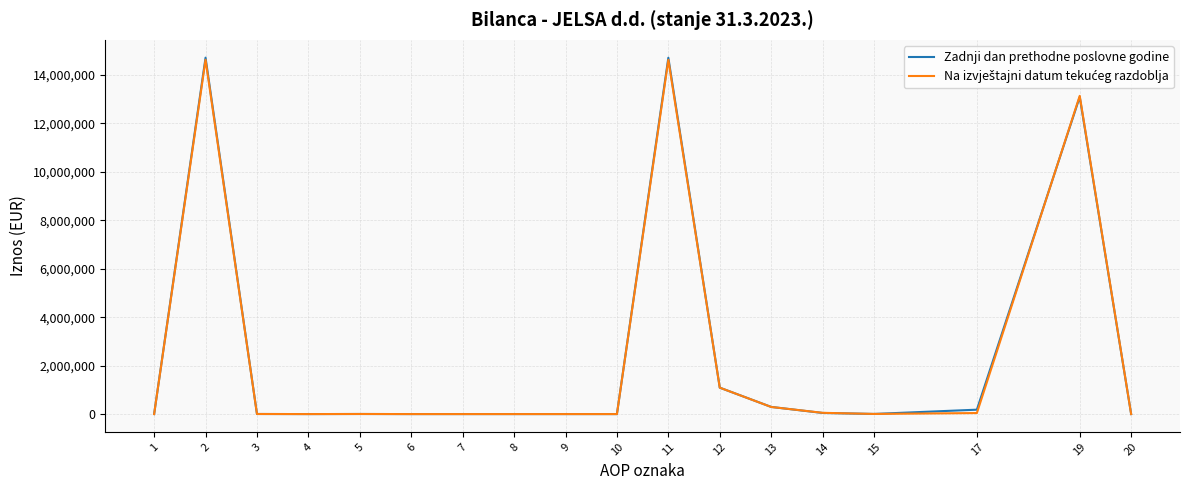

What is the greatest value displayed?

14715410